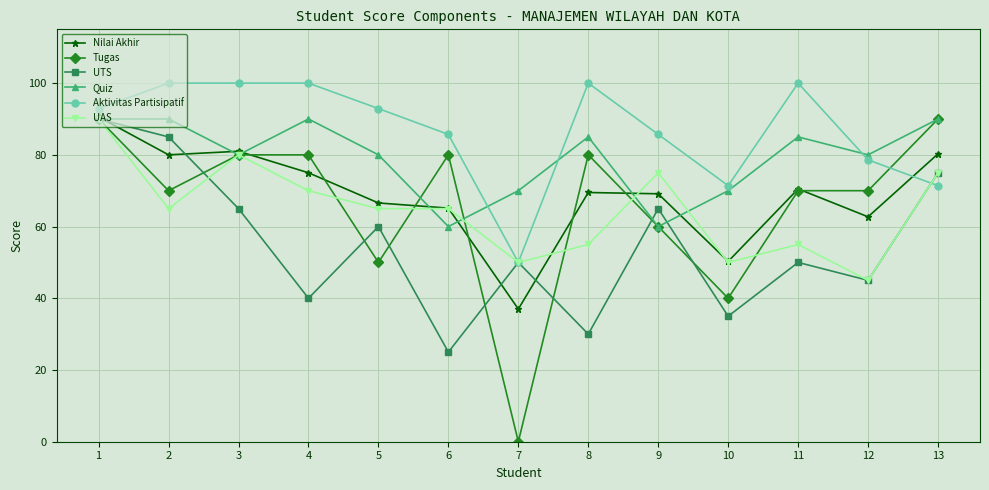

Is the value of Tugas at 5 greater than the value of UTS at 10?

Yes